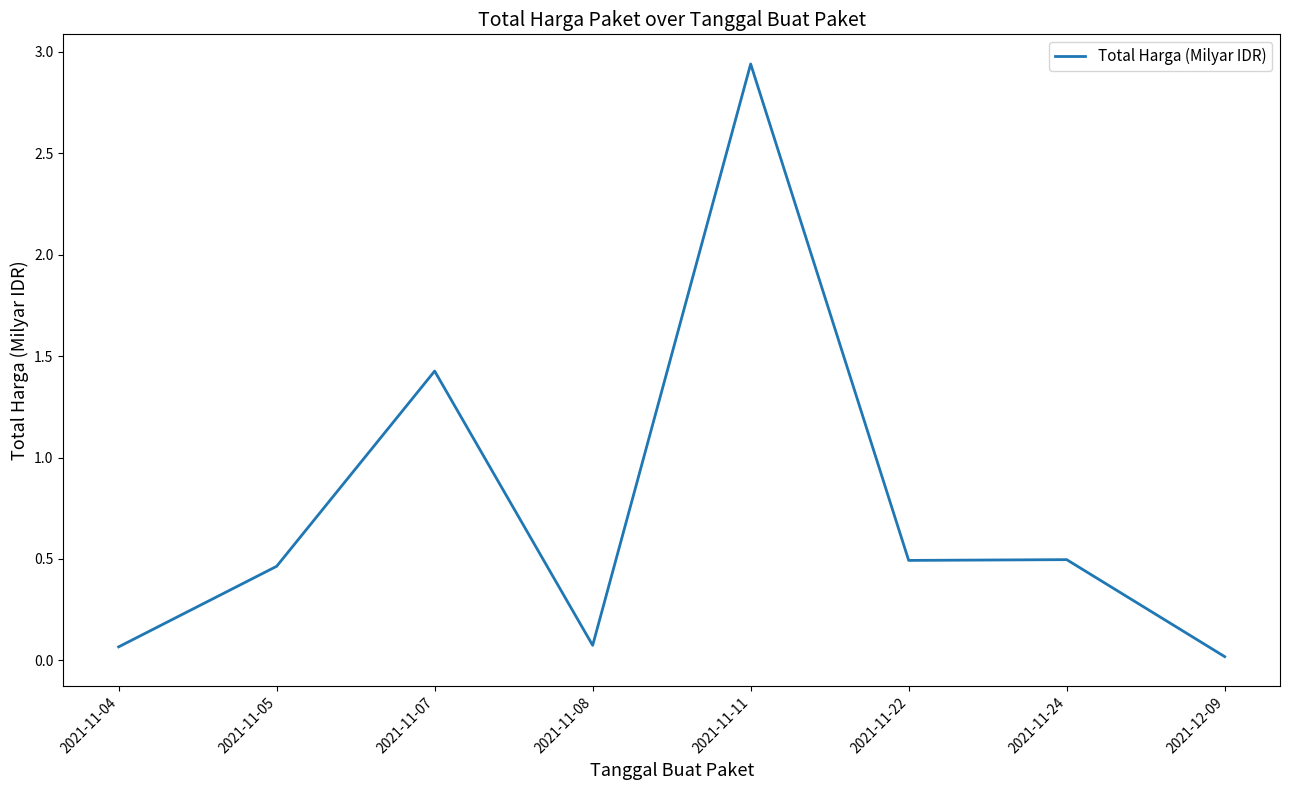

Which label corresponds to the largest value in the chart?

2021-11-11